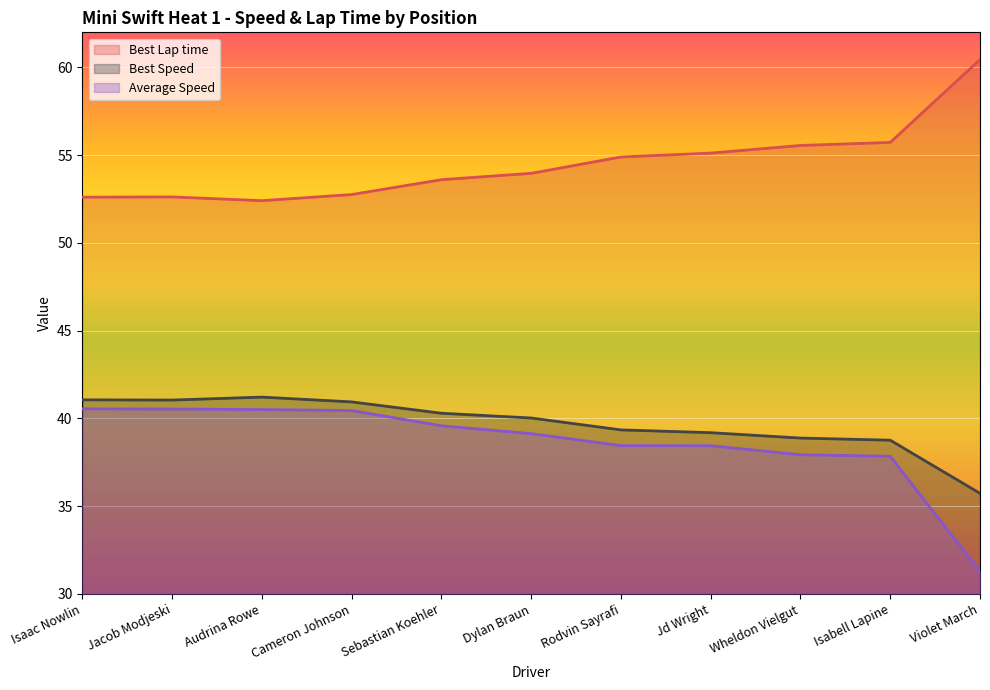

At which label does Best Lap time reach its peak?

Violet March